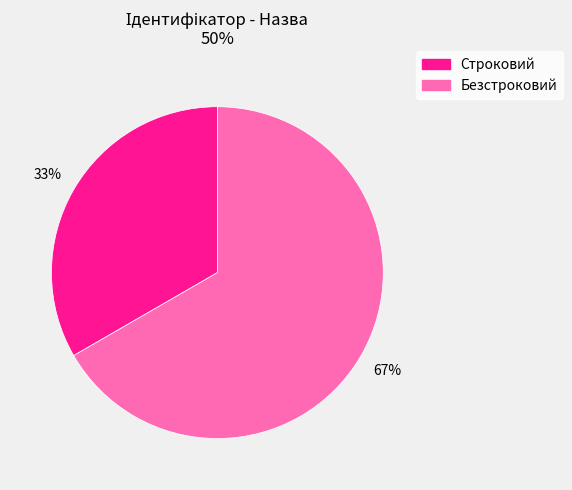

To the nearest percent, what portion does Безстроковий represent?

67%